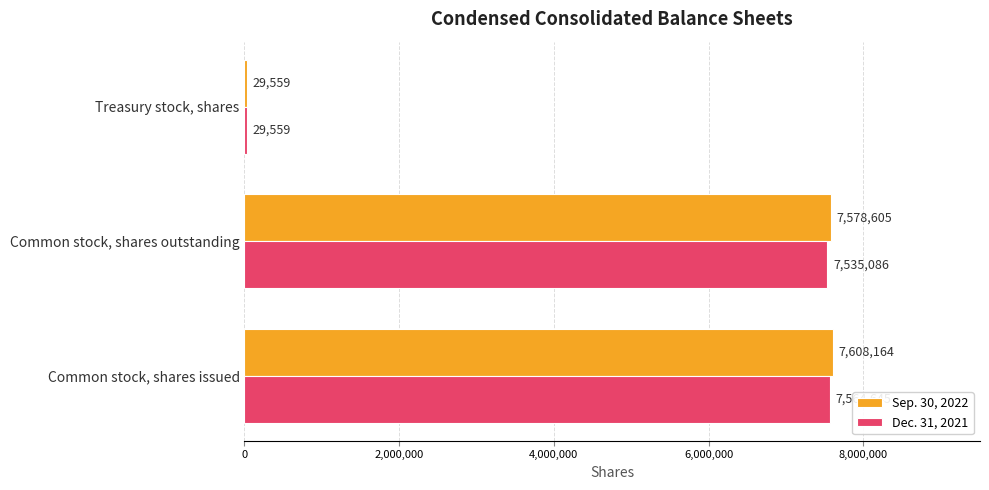

Is it true that Sep. 30, 2022 equals 7608164 at Common stock, shares issued?

True